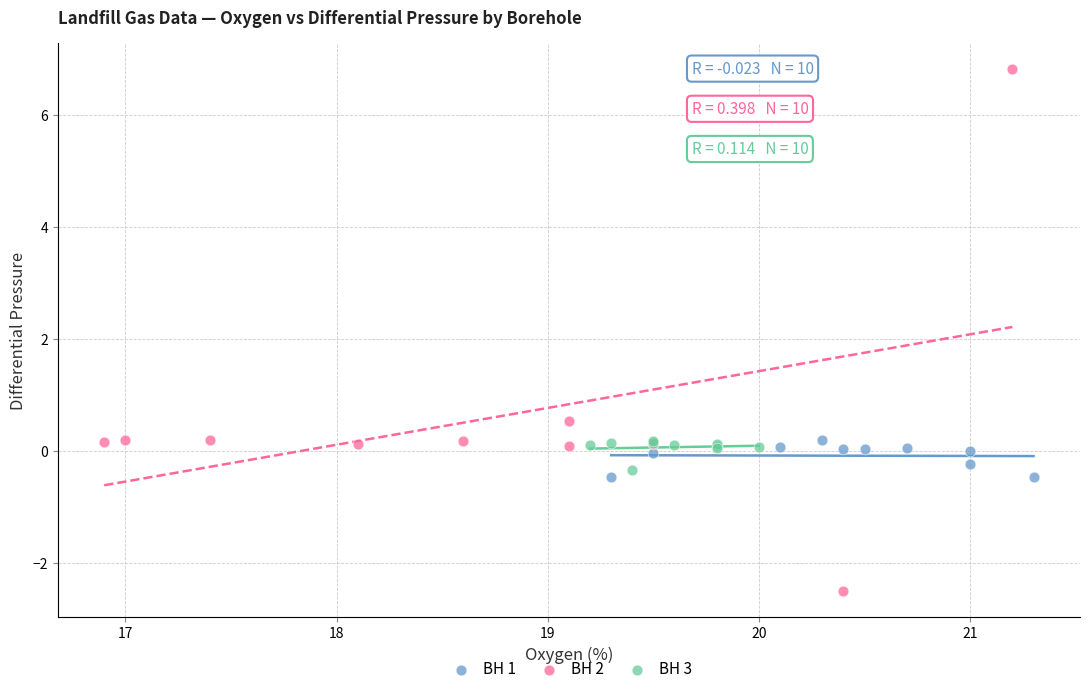

Which series contains the highest Y value?

BH 2